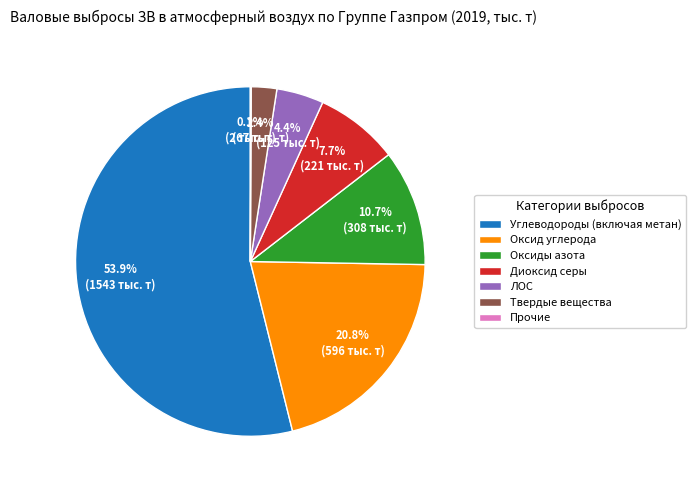

Which slice is the largest?

Углеводороды (включая метан)